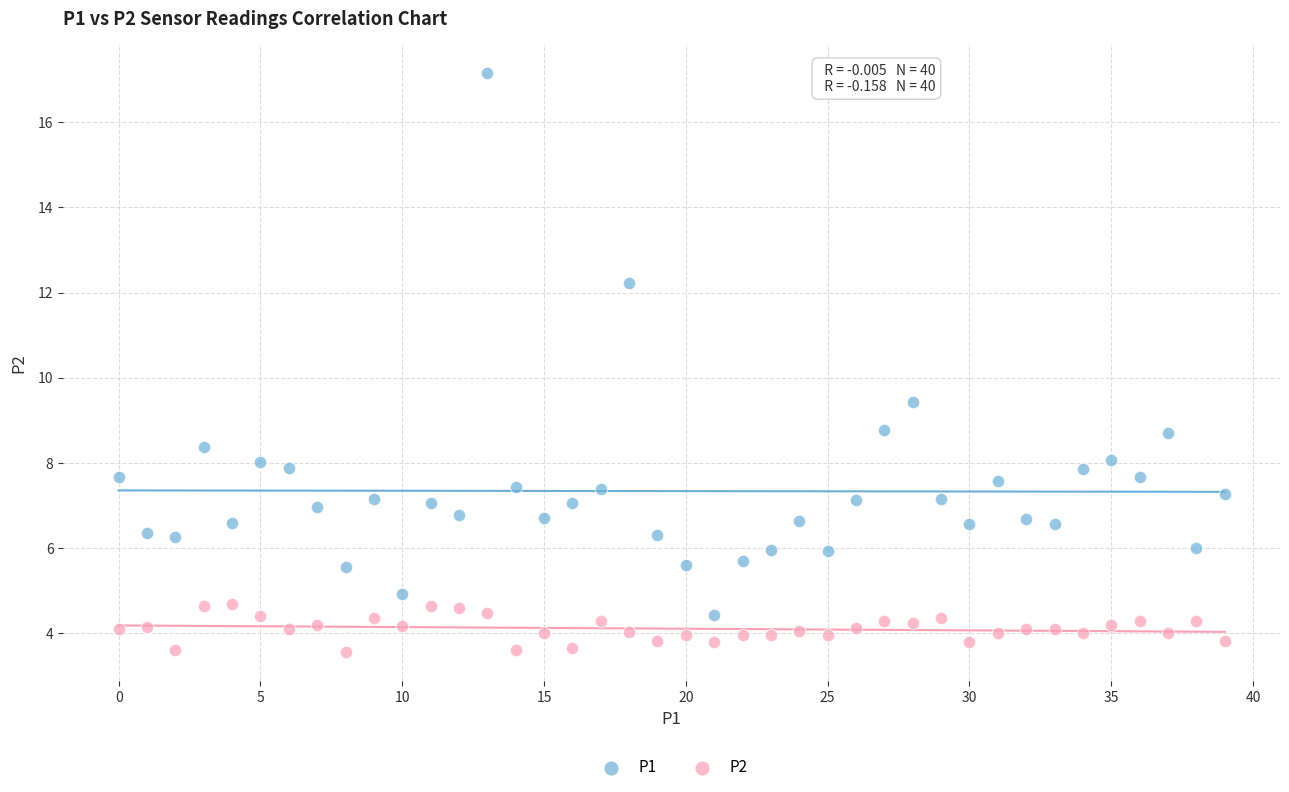

Which series has the largest Y range (max minus min)?

P1